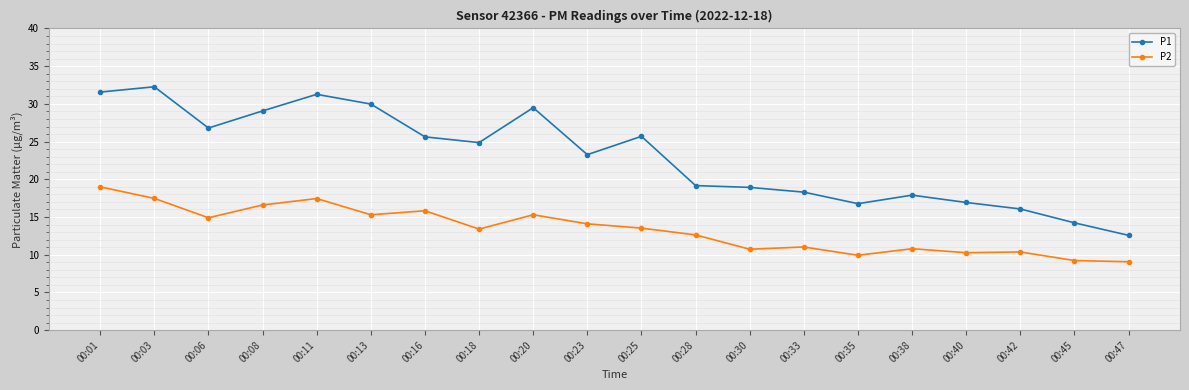

Where is P2 nearest to the value 14?

00:23